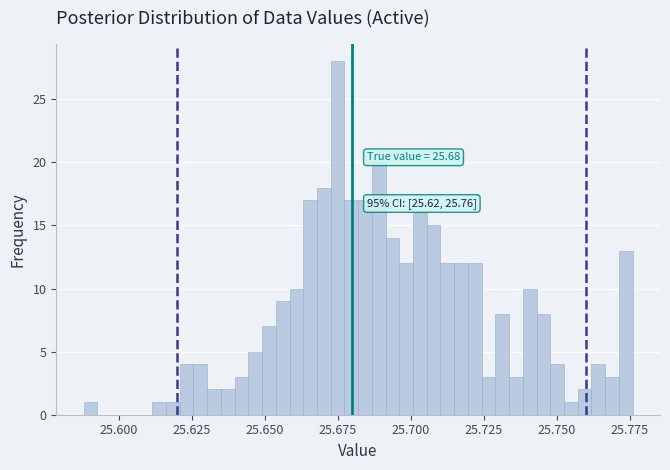

Read against the x-axis, roughly where is the centre of the tallest bar?

25.675